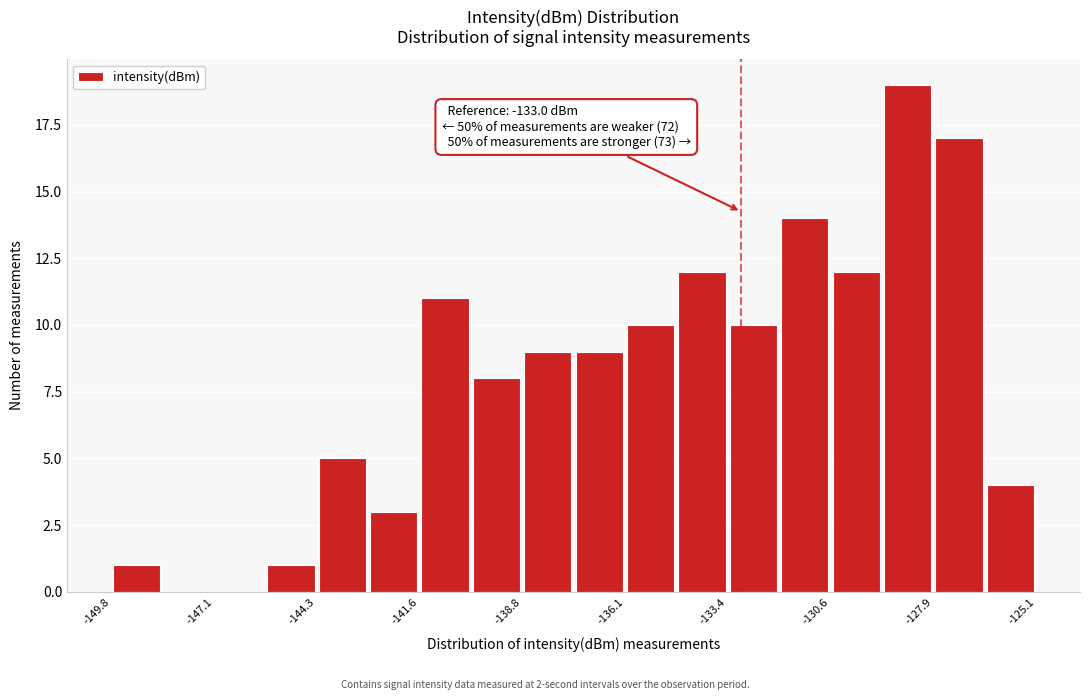

Read against the x-axis, roughly where is the centre of the tallest bar?

-128.5